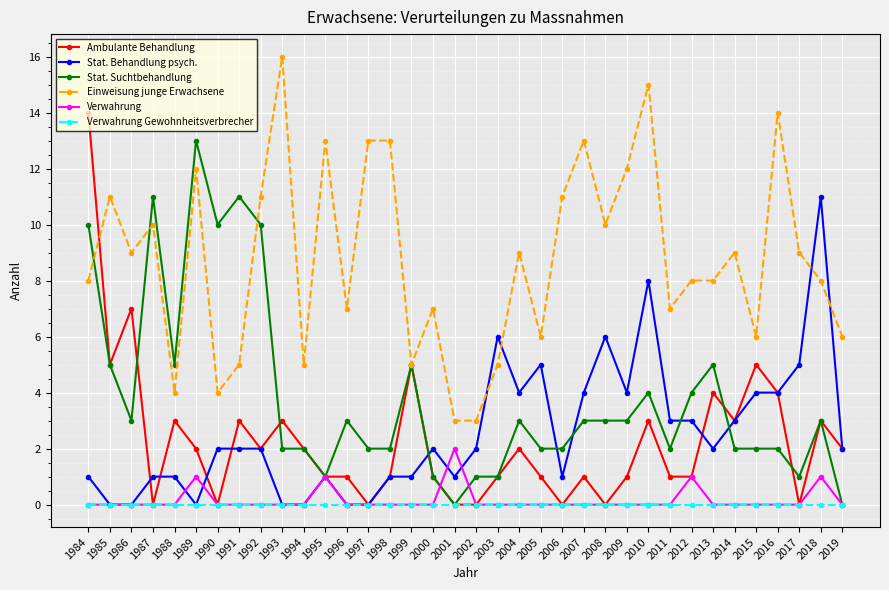

What is the difference between the maximum and second lowest values in the Stat. Behandlung psych. series?

11